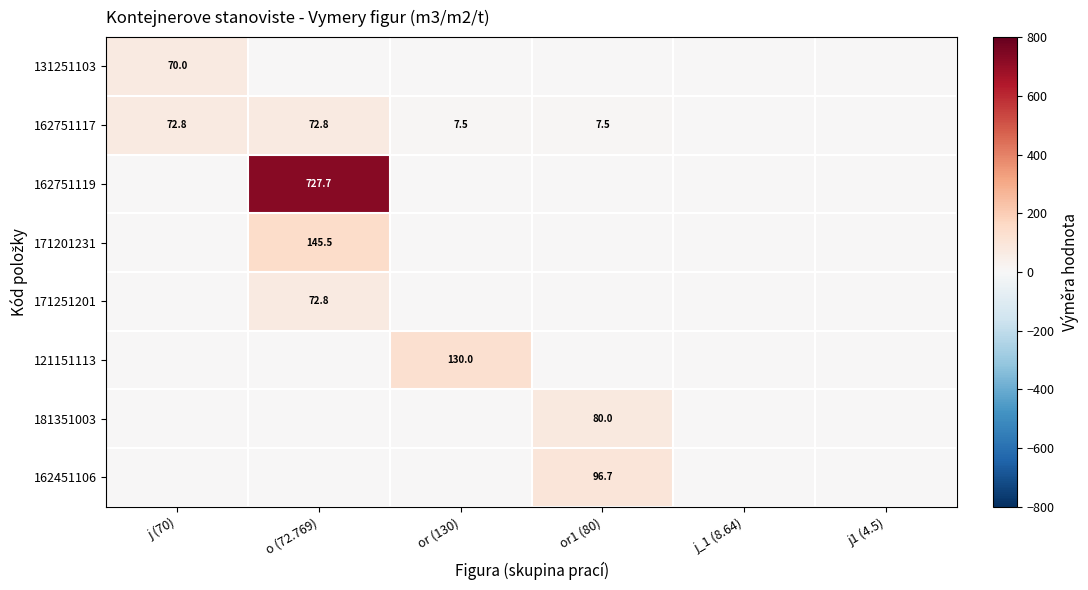

The 162451106 series shows 96.7 at or1 (80). True or false?

True